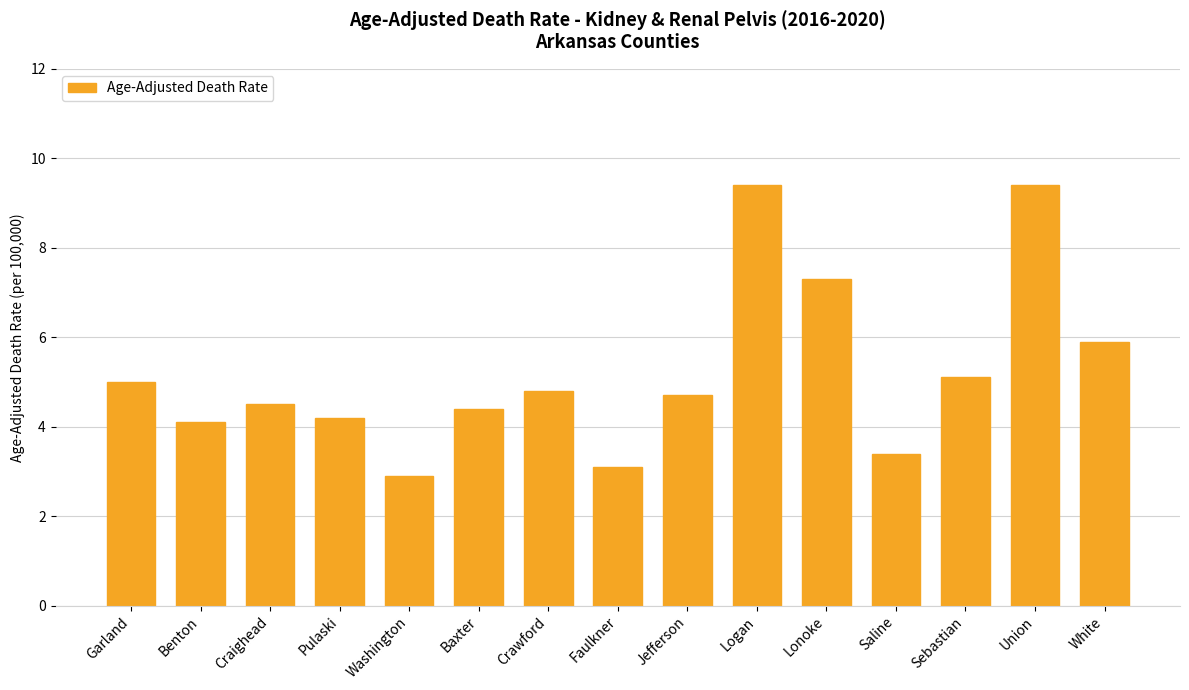

Which has a higher value, Benton or Craighead?

Craighead